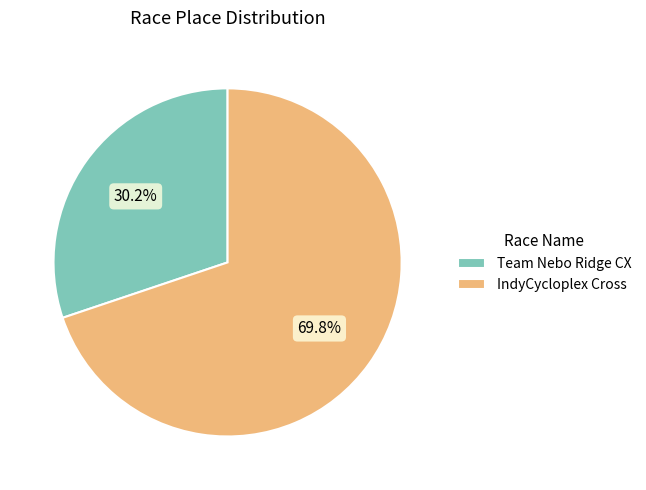

What is the ratio of the value at Team Nebo Ridge CX to the value at IndyCycloplex Cross?

0.4